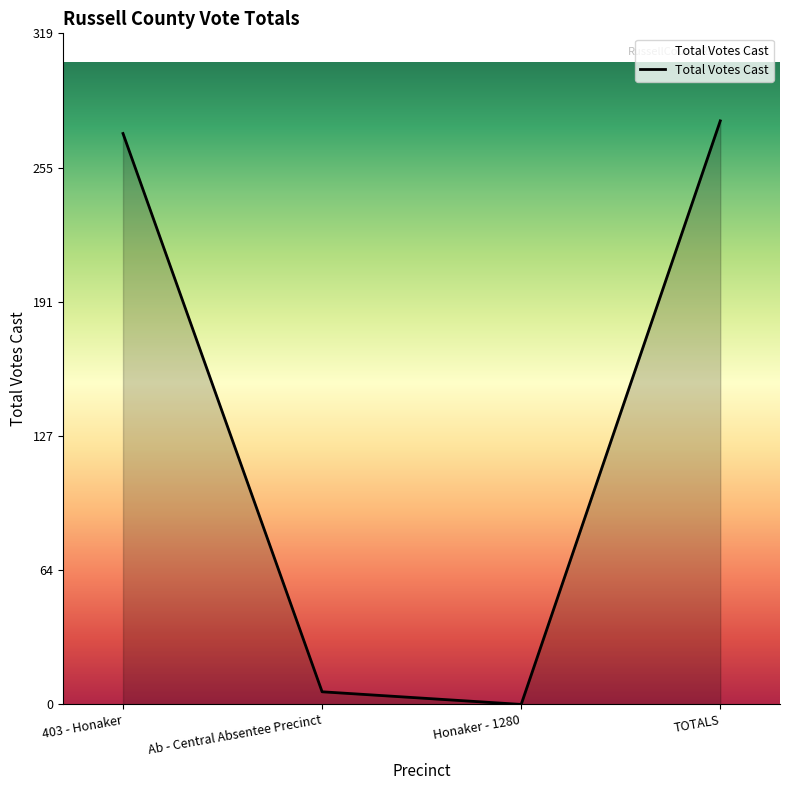

What is the difference between the values at 403 - Honaker and Ab - Central Absentee Precinct?

265